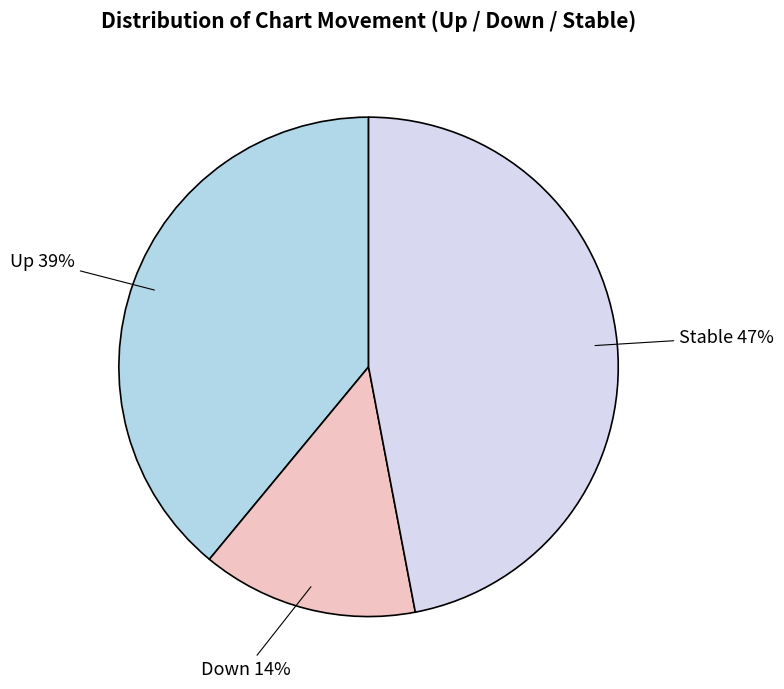

Is there a majority slice in this chart?

No